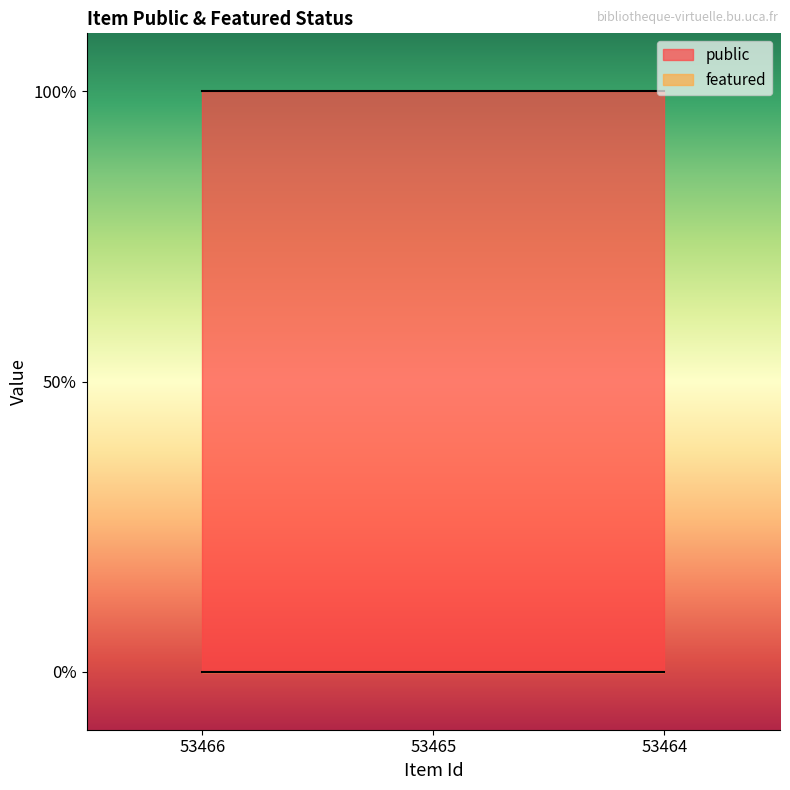

Which has a higher value, 53464 or 53465?

53464